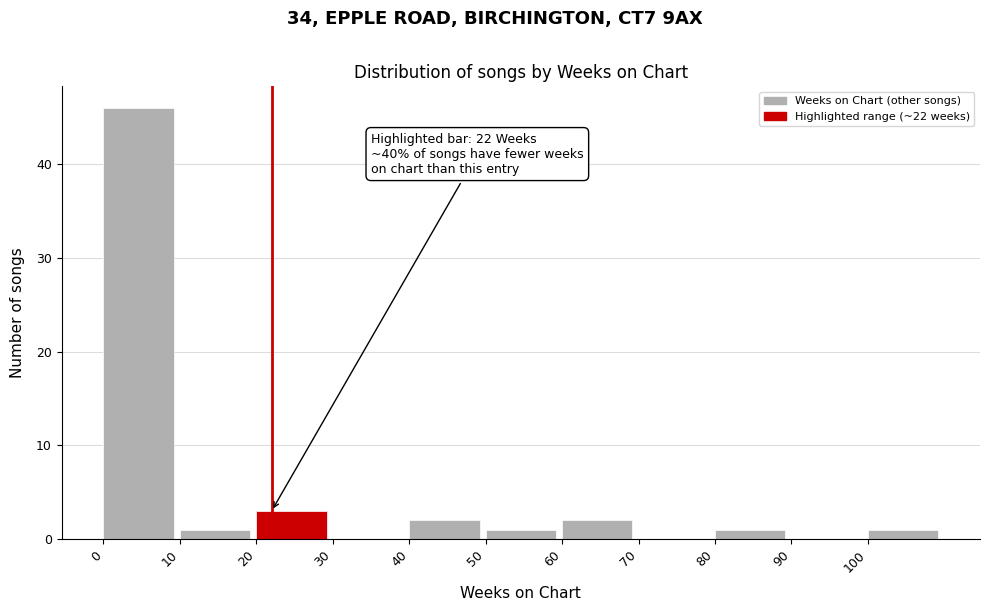

Over which range of the x-axis is the bar tallest?

0 to 10